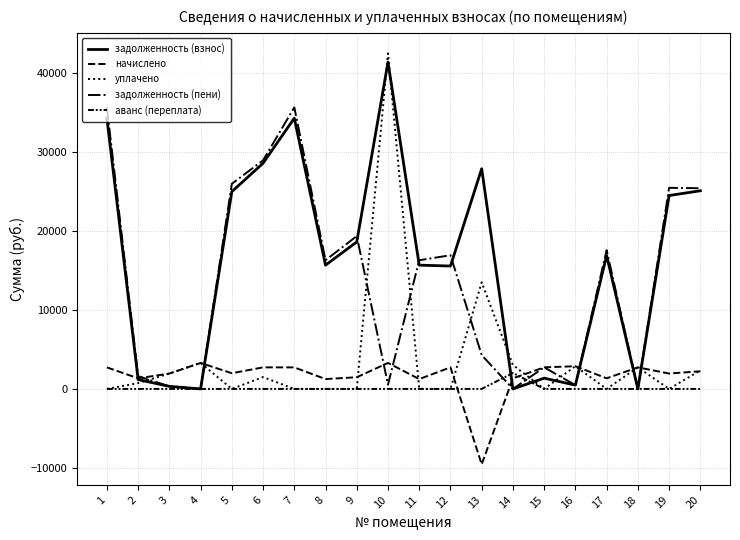

What is the total value across all series at 1?

72748.2